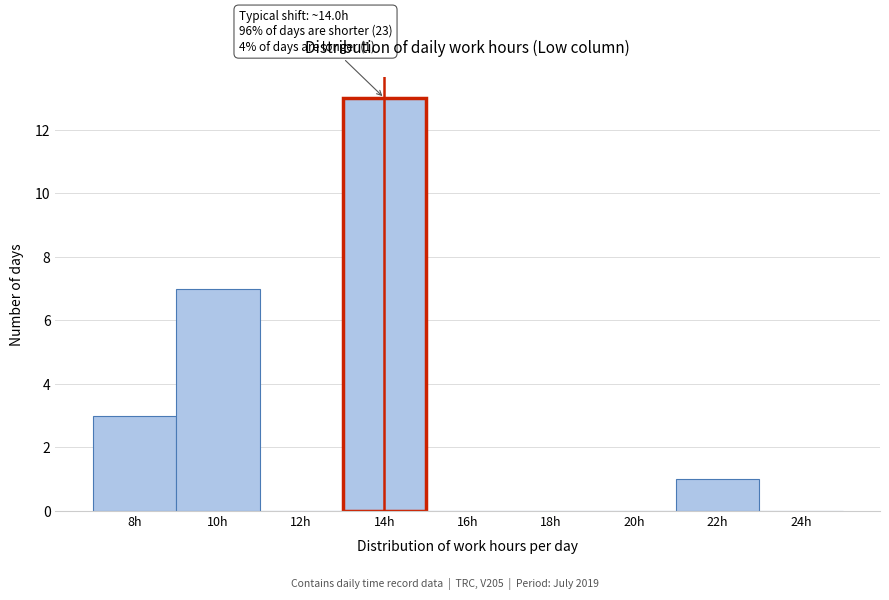

Reading right to left, extract all data points from this chart.

24h=0	22h=1	20h=0	18h=0	16h=0	14h=13	12h=0	10h=7	8h=3